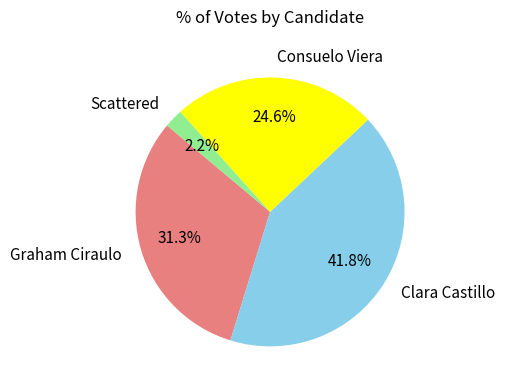

To the nearest percent, what is the difference between the largest and smallest slice percentages?

40%